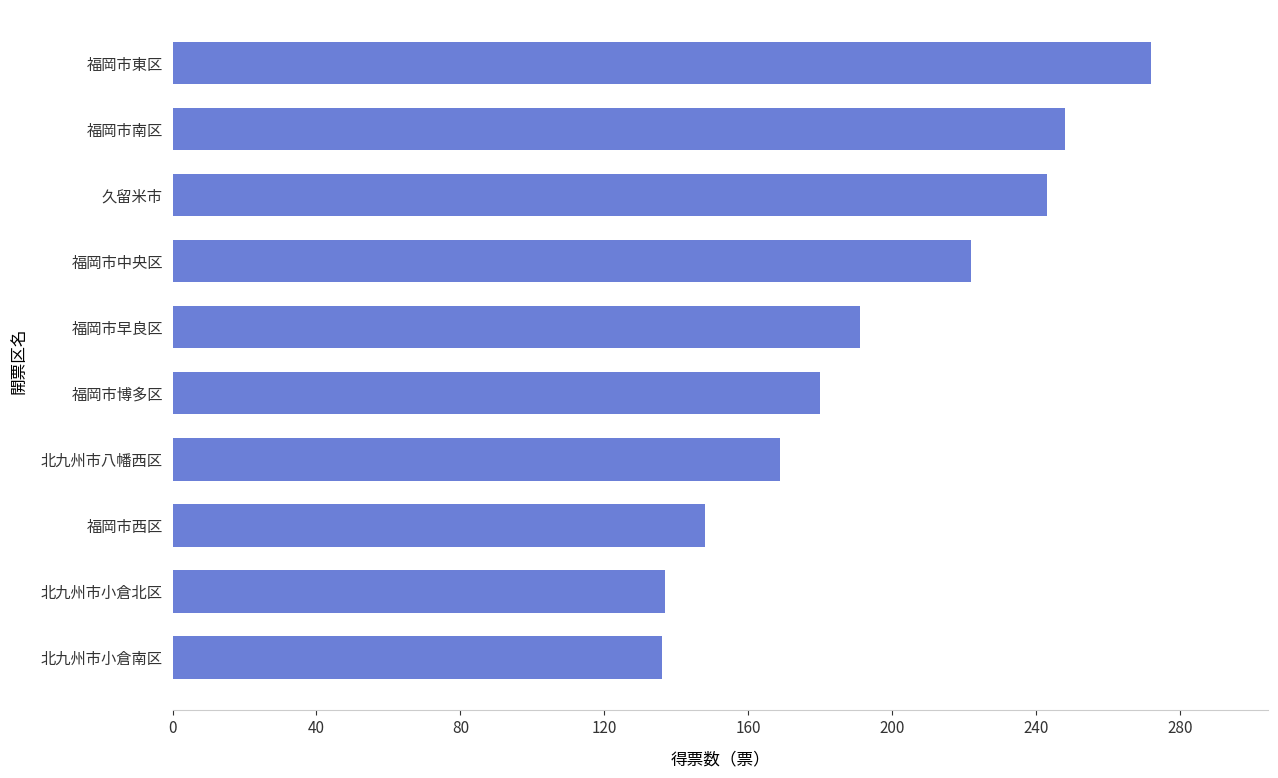

Are the bars horizontal?

Yes